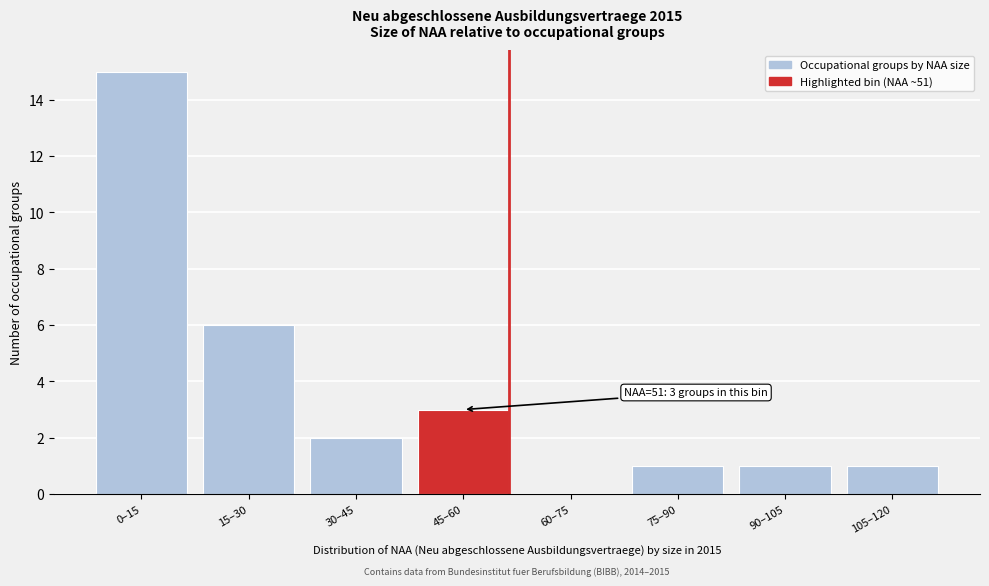

Reading left to right, list all the values displayed in this chart.

0–15=15	15–30=6	30–45=2	45–60=3	60–75=0	75–90=1	90–105=1	105–120=1